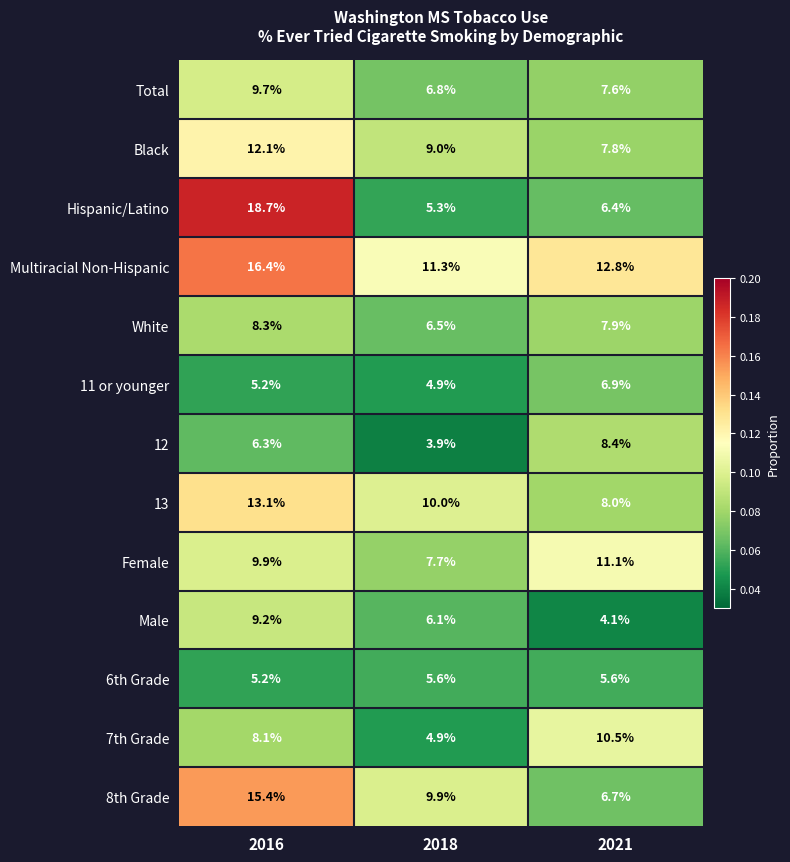

What is the difference between the highest and lowest values at 2021?

8.7